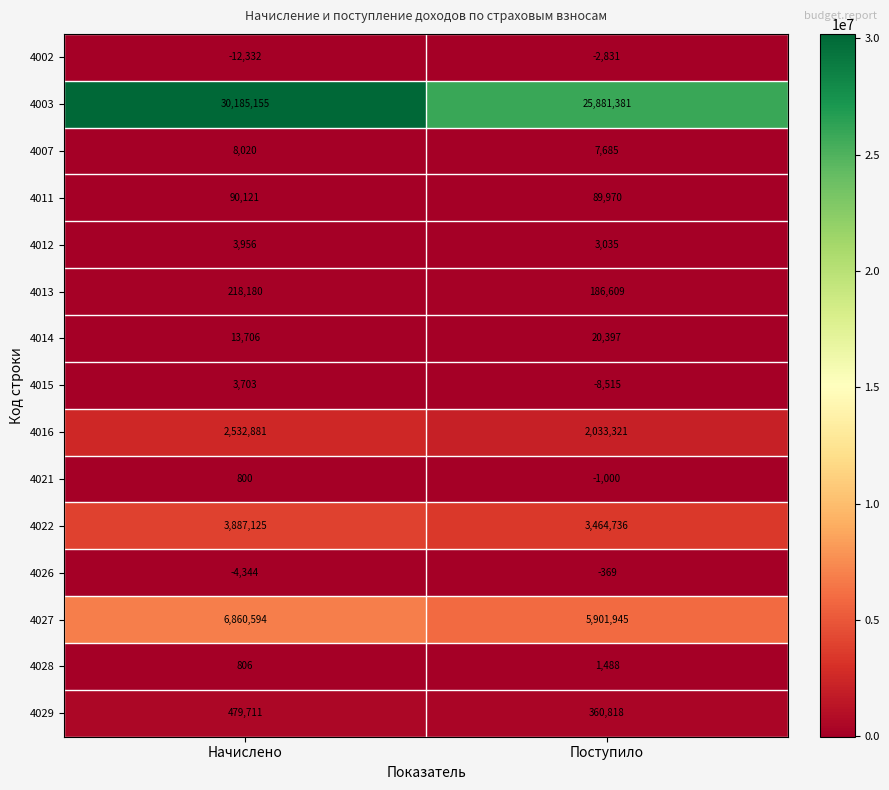

Which series has the largest total across all categories?

4003